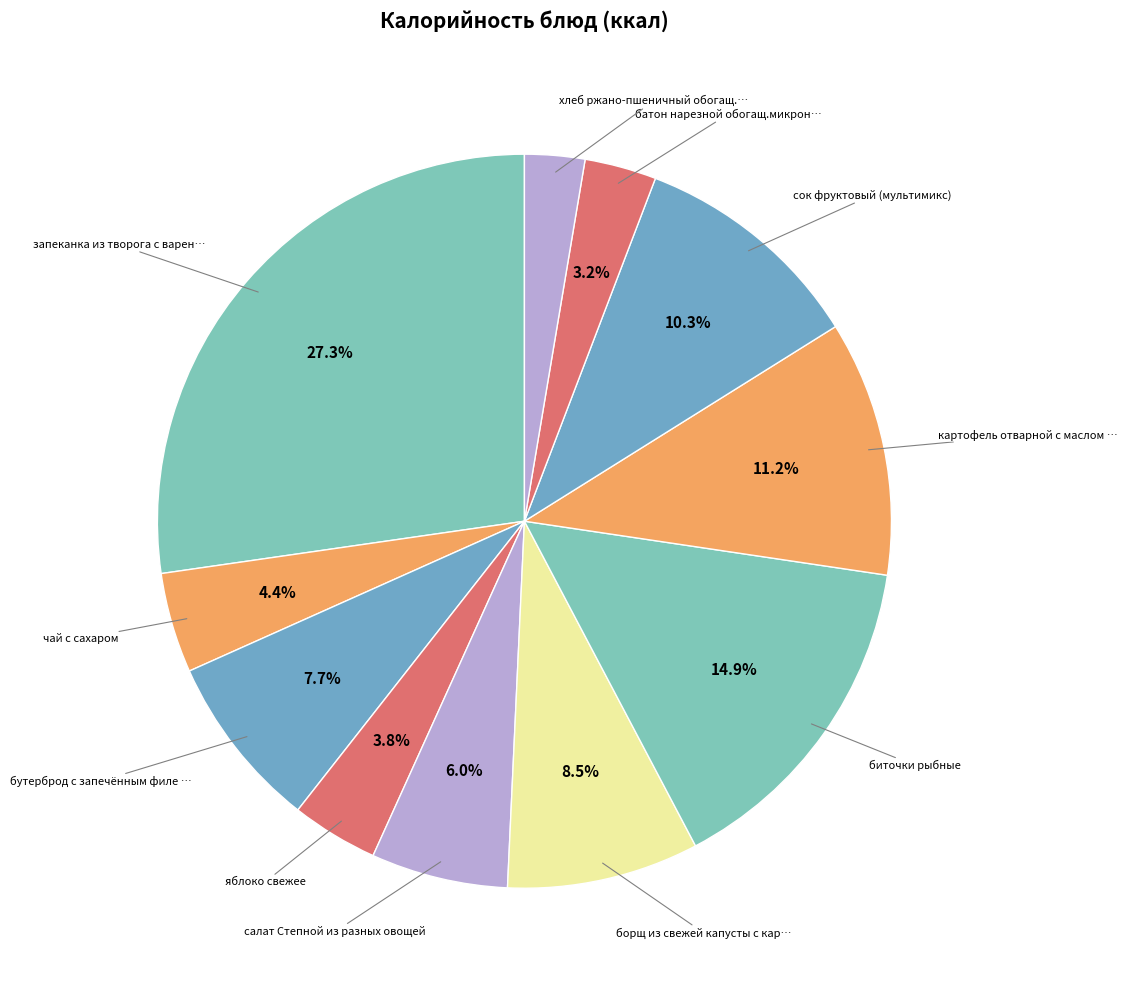

Count the number of slices in the pie.

11